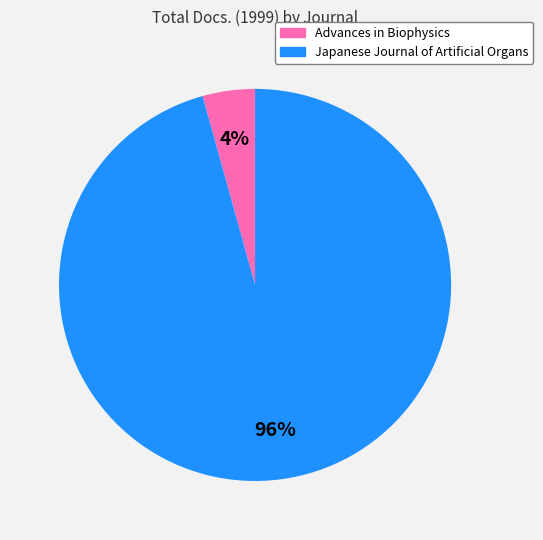

Is the sum of Japanese Journal of Artificial Organs and Advances in Biophysics greater than half?

Yes